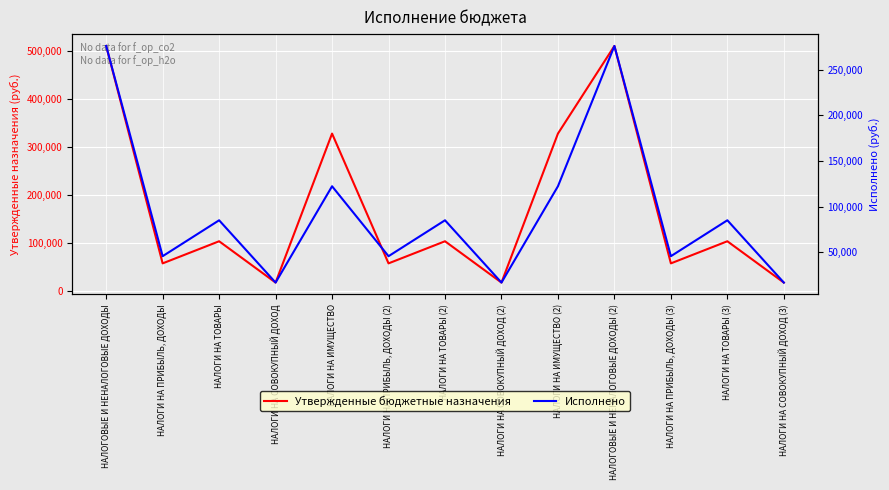

List the series in order of their overall mean, lowest first.

Исполнено, Утвержденные бюджетные назначения